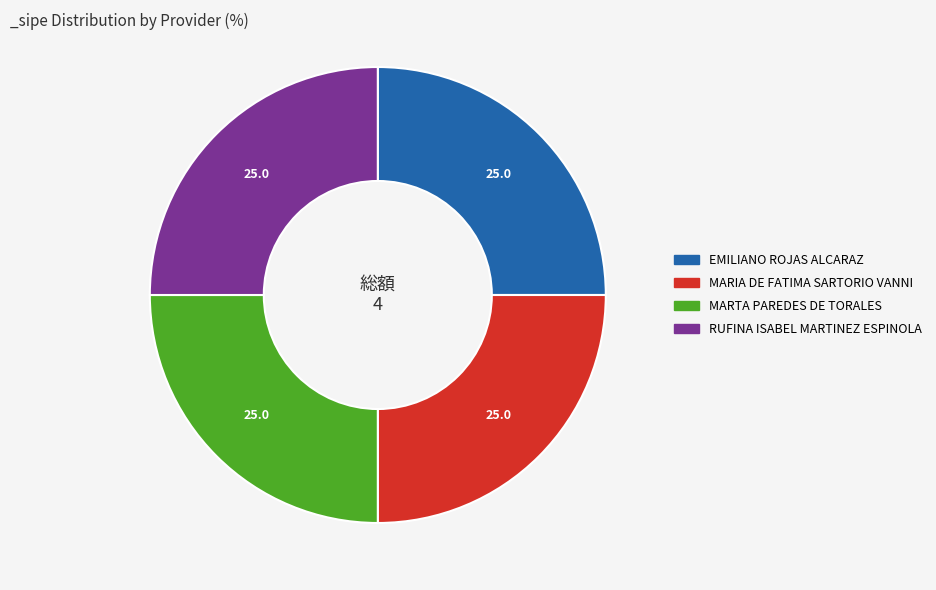

Is there a majority slice in this chart?

No